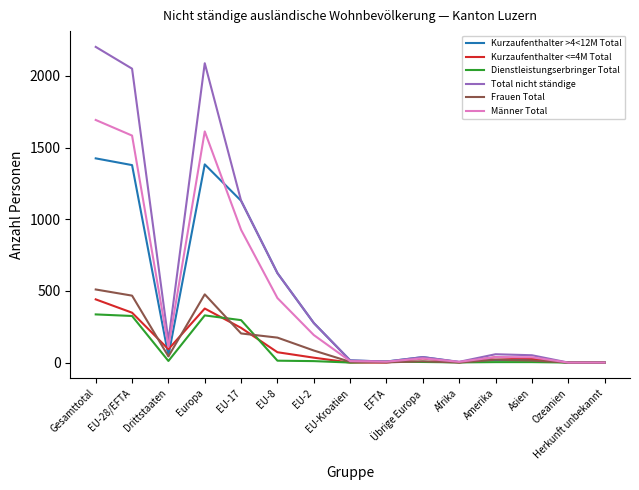

At how many categories does at least one series exceed 310?

5